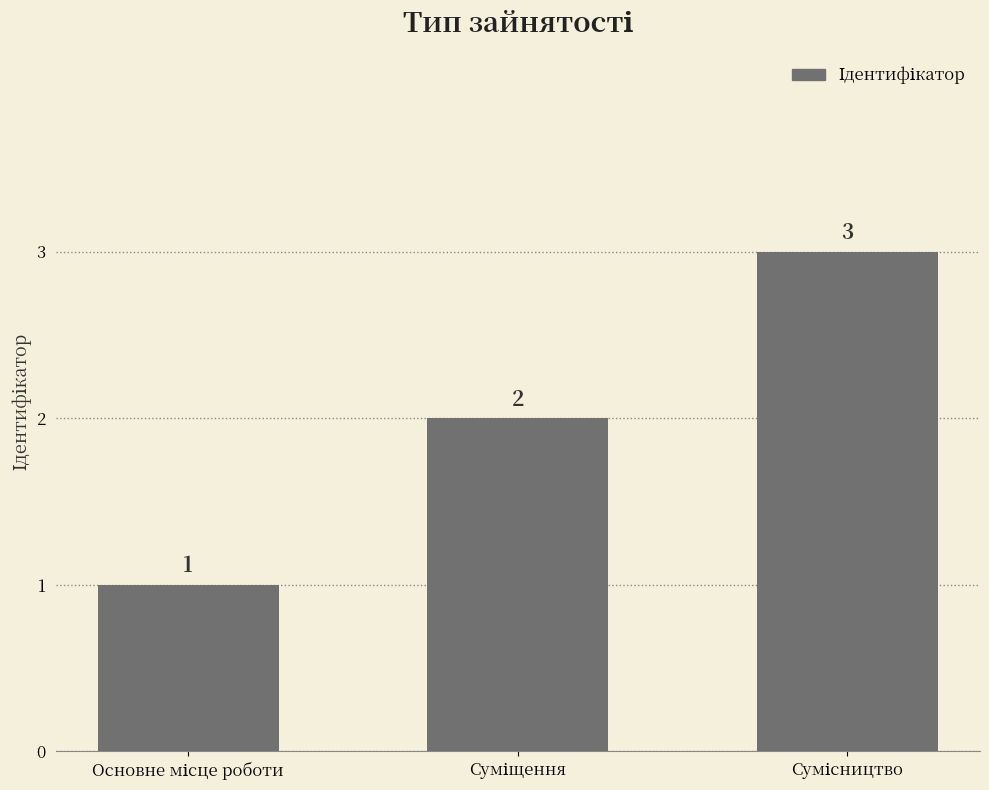

What is the value of the 1st bar from the left?

1